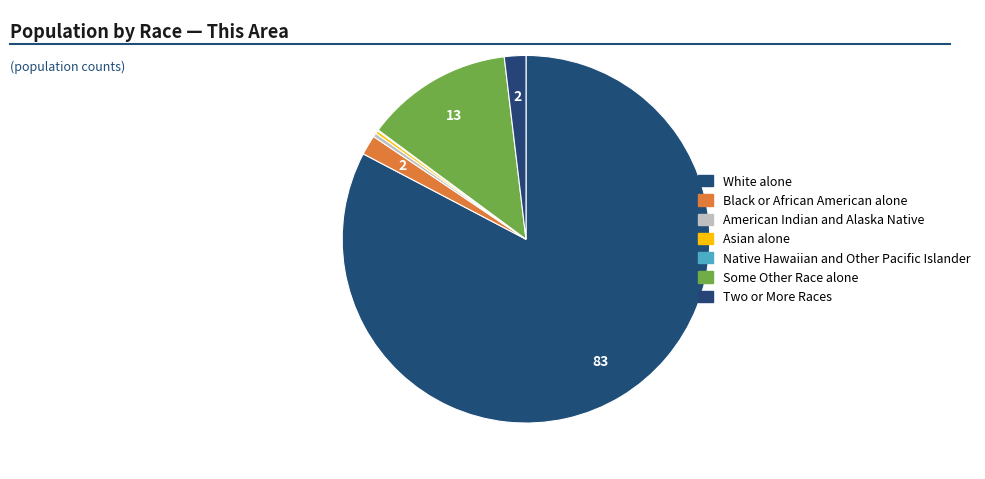

How much of the chart is everything except Black or African American alone?

98.3%